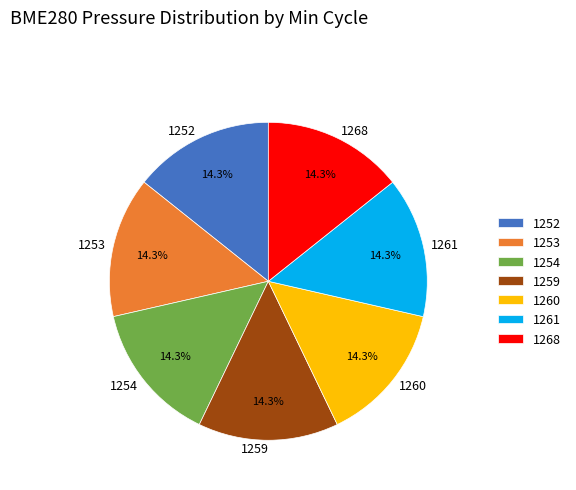

True or false: 1254 accounts for 14% of the total.

True